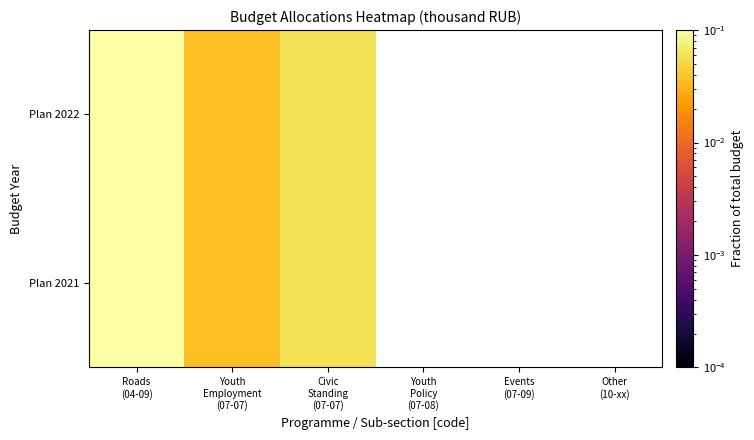

List the series in order of their peak value, lowest first.

Plan 2021, Plan 2022